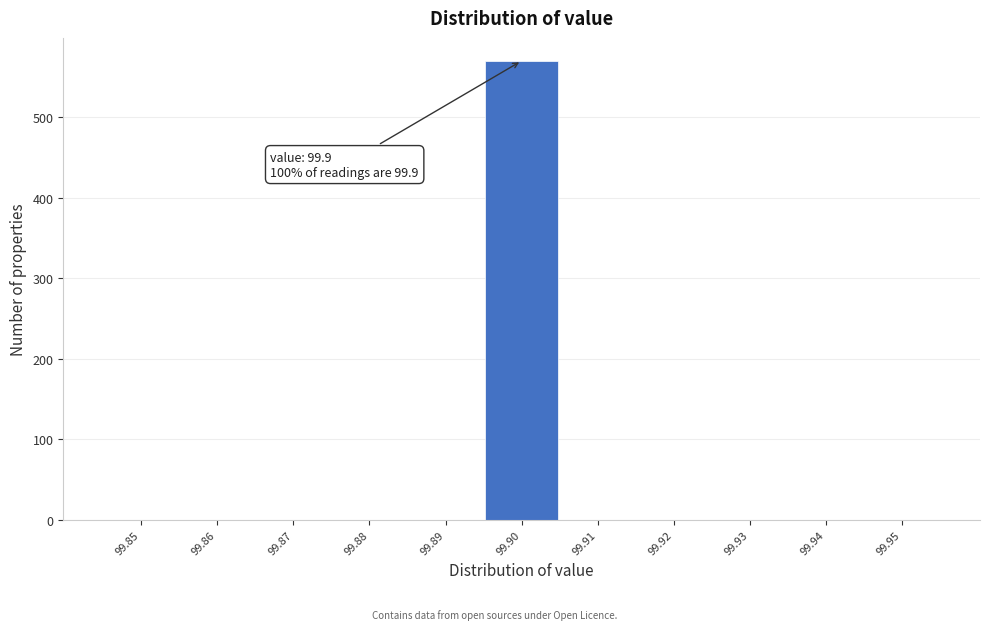

Reading right to left, extract all data points from this chart.

99.95=0	99.94=0	99.93=0	99.92=0	99.91=0	99.90=570	99.89=0	99.88=0	99.87=0	99.86=0	99.85=0